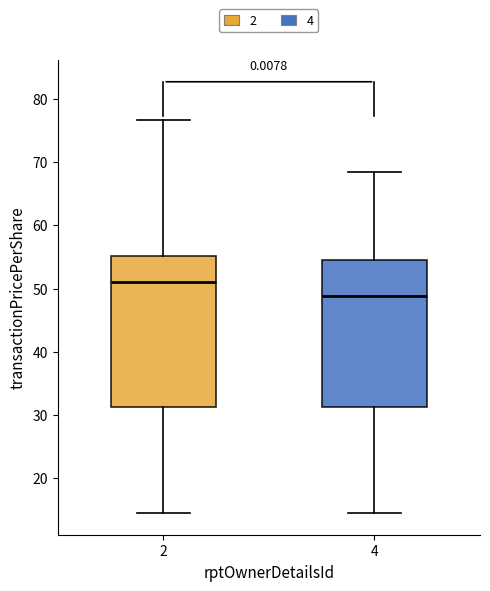

Reading left to right, transcribe this box plot: for each box, give where its median line is, the range the box spans, and where its two whiskers end, as read against the y-axis. The values are not printed on the chart, so give them approximately, as read against the axis.

2: median 51, box 31 to 55, whiskers 14 to 77
4: median 49, box 31 to 54, whiskers 14 to 68